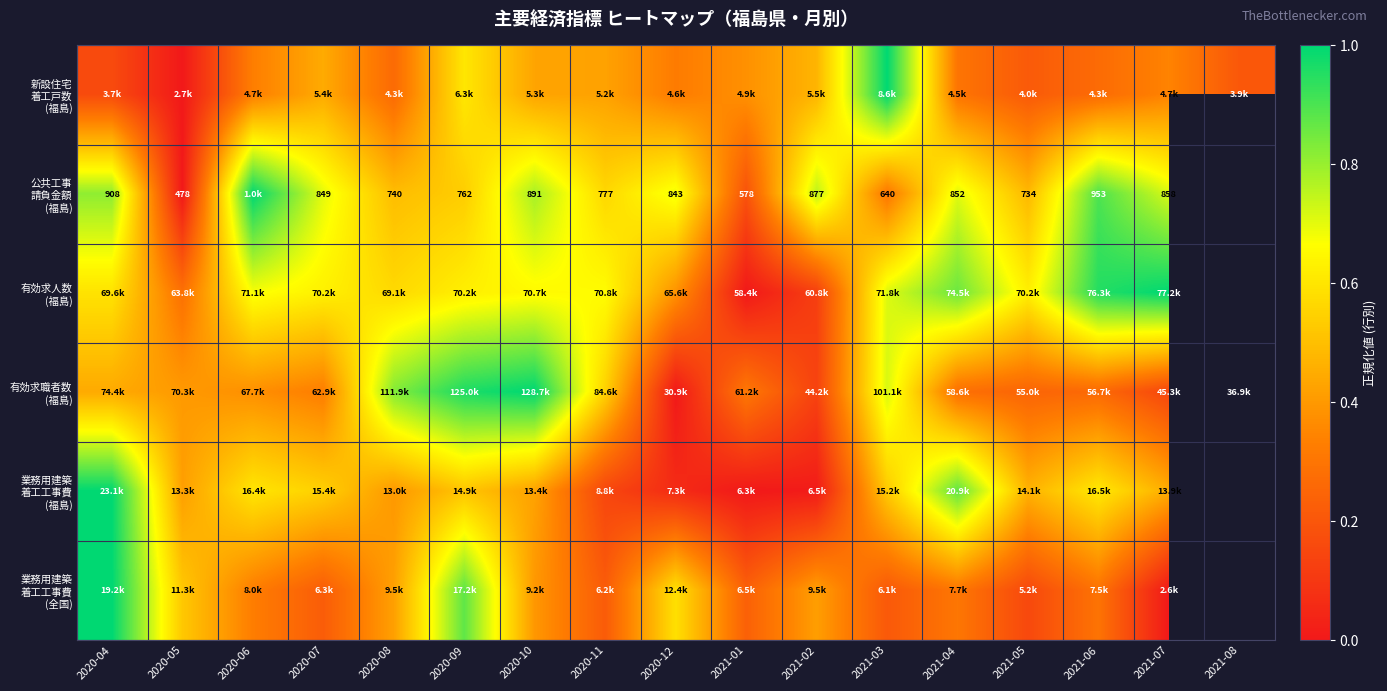

The 有効求人数 (福島) series shows 0.6 at 2020-04. True or false?

True